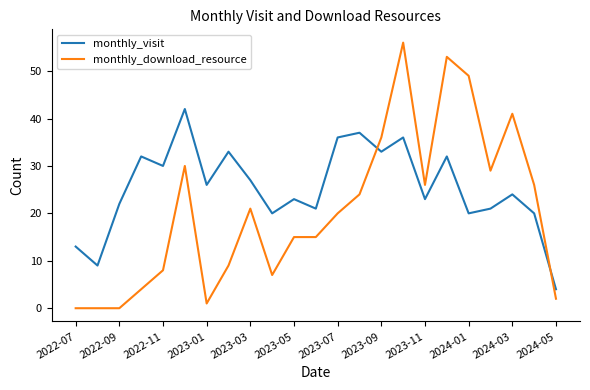

Which series ends up on top after the final intersection of monthly_visit and monthly_download_resource?

monthly_visit